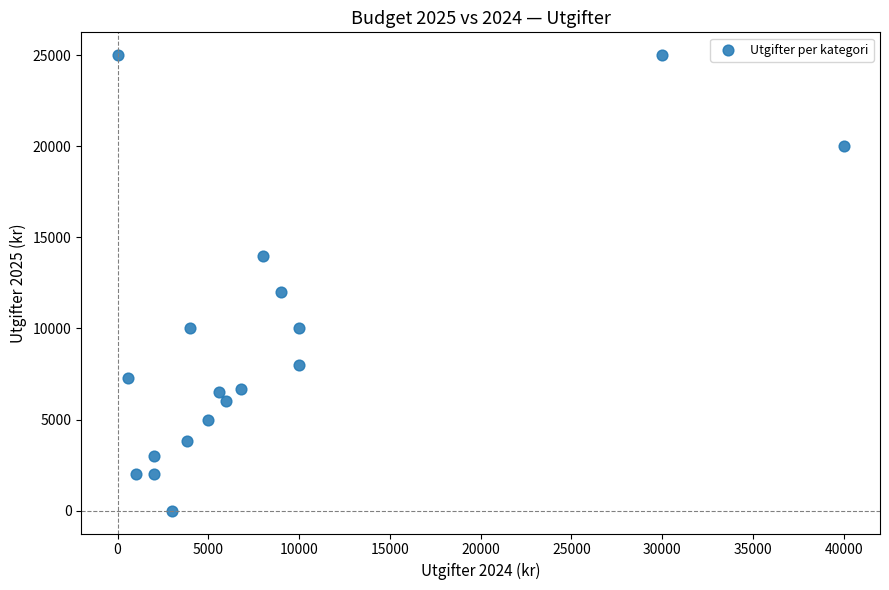

What Y value in the scatter plot is closest to 12500?

12000